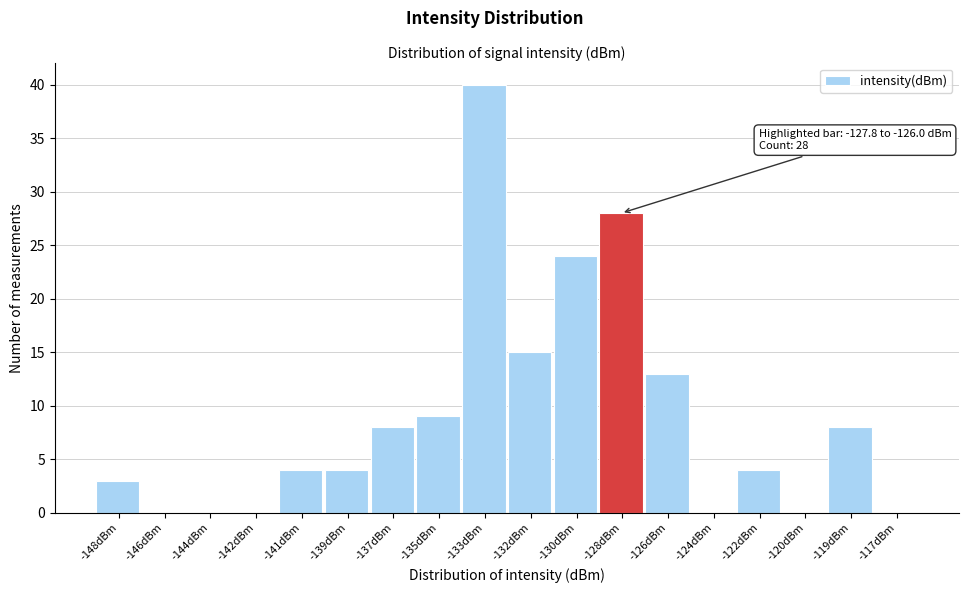

Reading left to right, what are all the values shown in this chart?

-148dBm=3	-146dBm=0	-144dBm=0	-142dBm=0	-141dBm=4	-139dBm=4	-137dBm=8	-135dBm=9	-133dBm=40	-132dBm=15	-130dBm=24	-128dBm=28	-126dBm=13	-124dBm=0	-122dBm=4	-120dBm=0	-119dBm=8	-117dBm=0